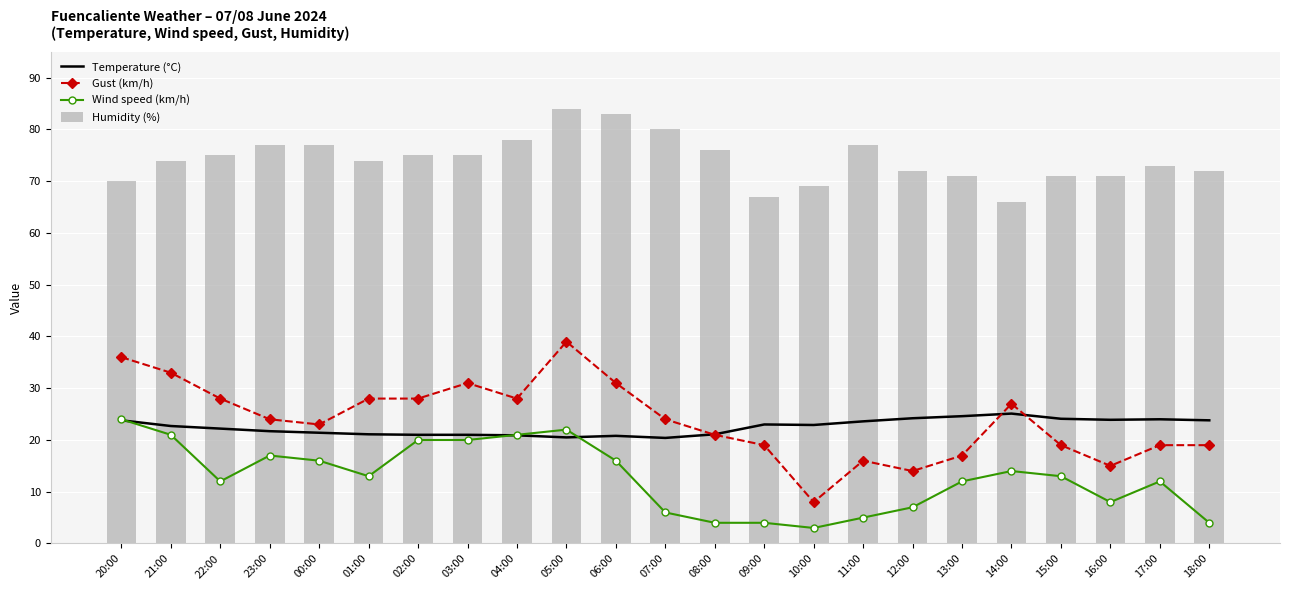

Rank the categories by Gust (km/h) value from lowest to highest.

10:00, 12:00, 16:00, 11:00, 13:00, 09:00, 15:00, 17:00, 18:00, 08:00, 00:00, 23:00, 07:00, 14:00, 22:00, 01:00, 02:00, 04:00, 03:00, 06:00, 21:00, 20:00, 05:00